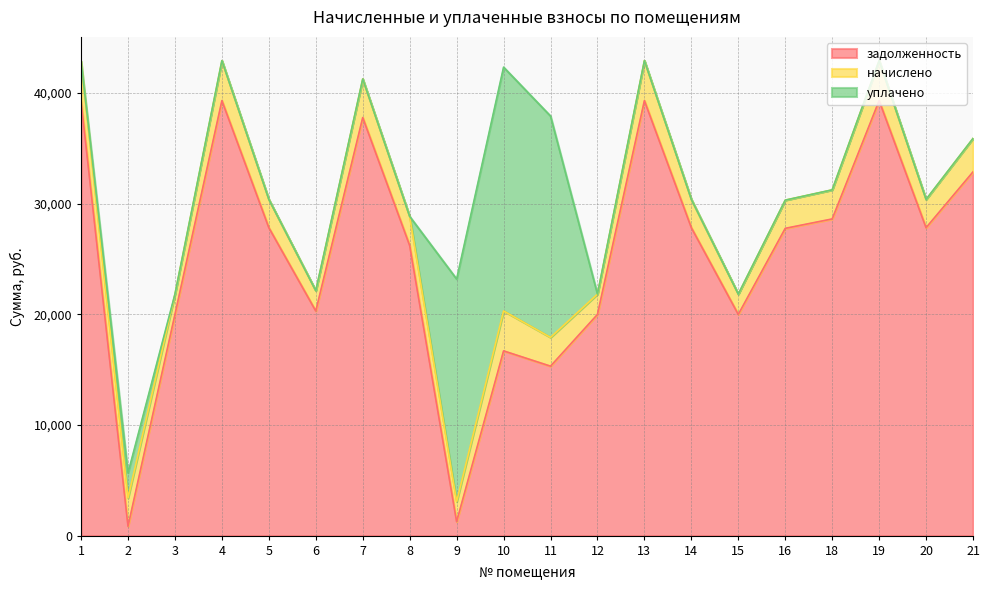

At how many categories does at least one series exceed 9196?

19